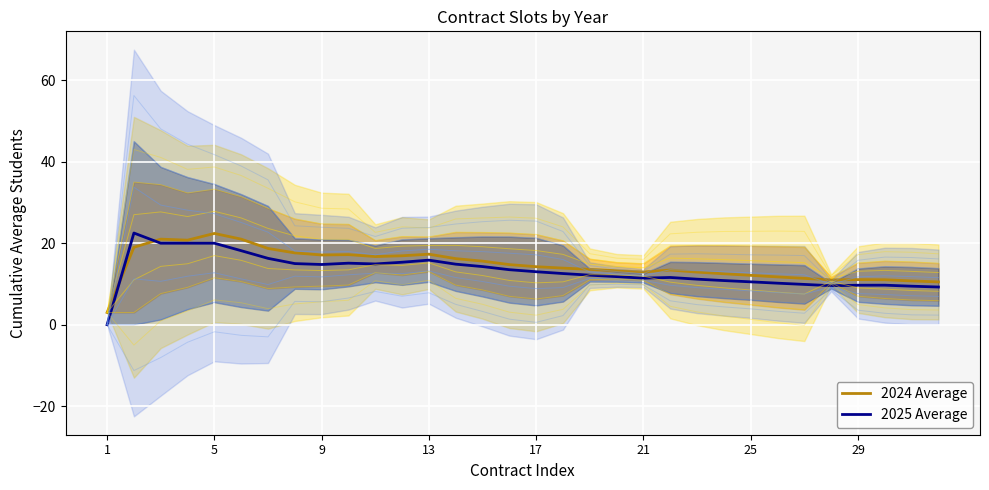

In 2024 Average, how many points are higher than both neighbors (excluding endpoints)?

6